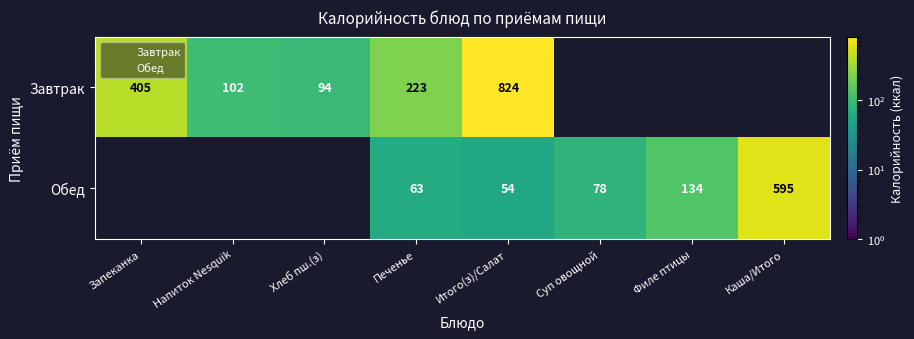

What is the maximum value shown in the chart?

824.0